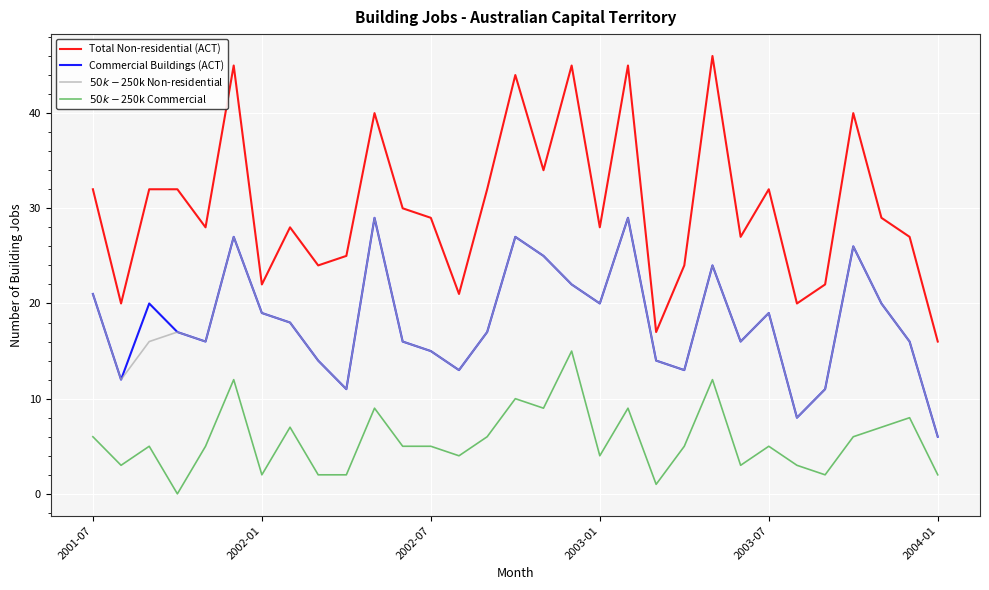

True or false: Total Non-residential (ACT) and Commercial Buildings (ACT) cross at least once.

False